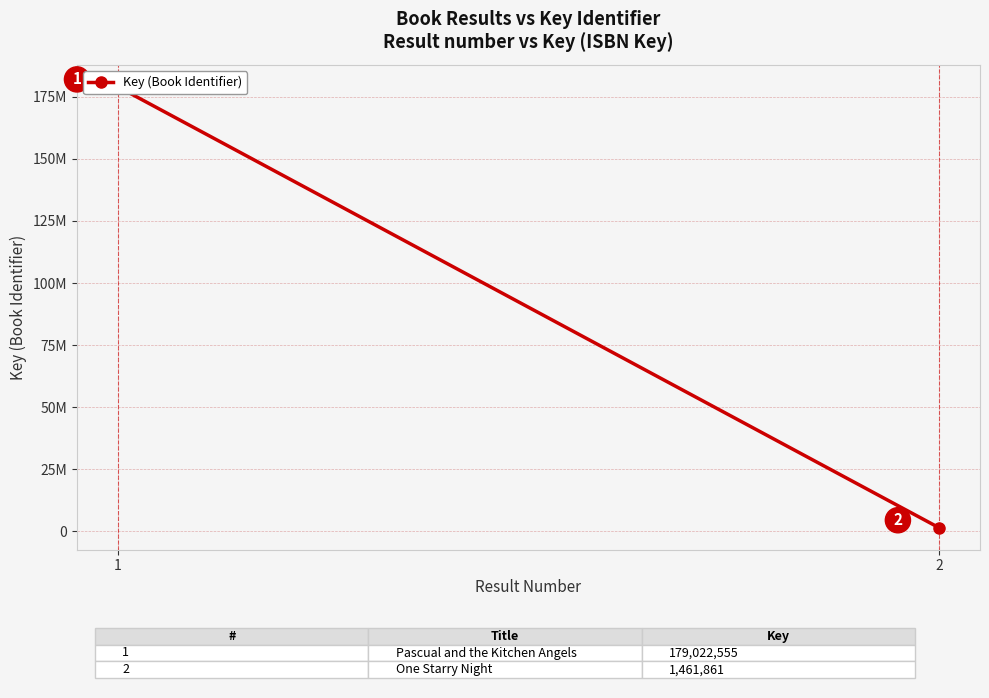

Where is the data nearest to the value 90242208?

1